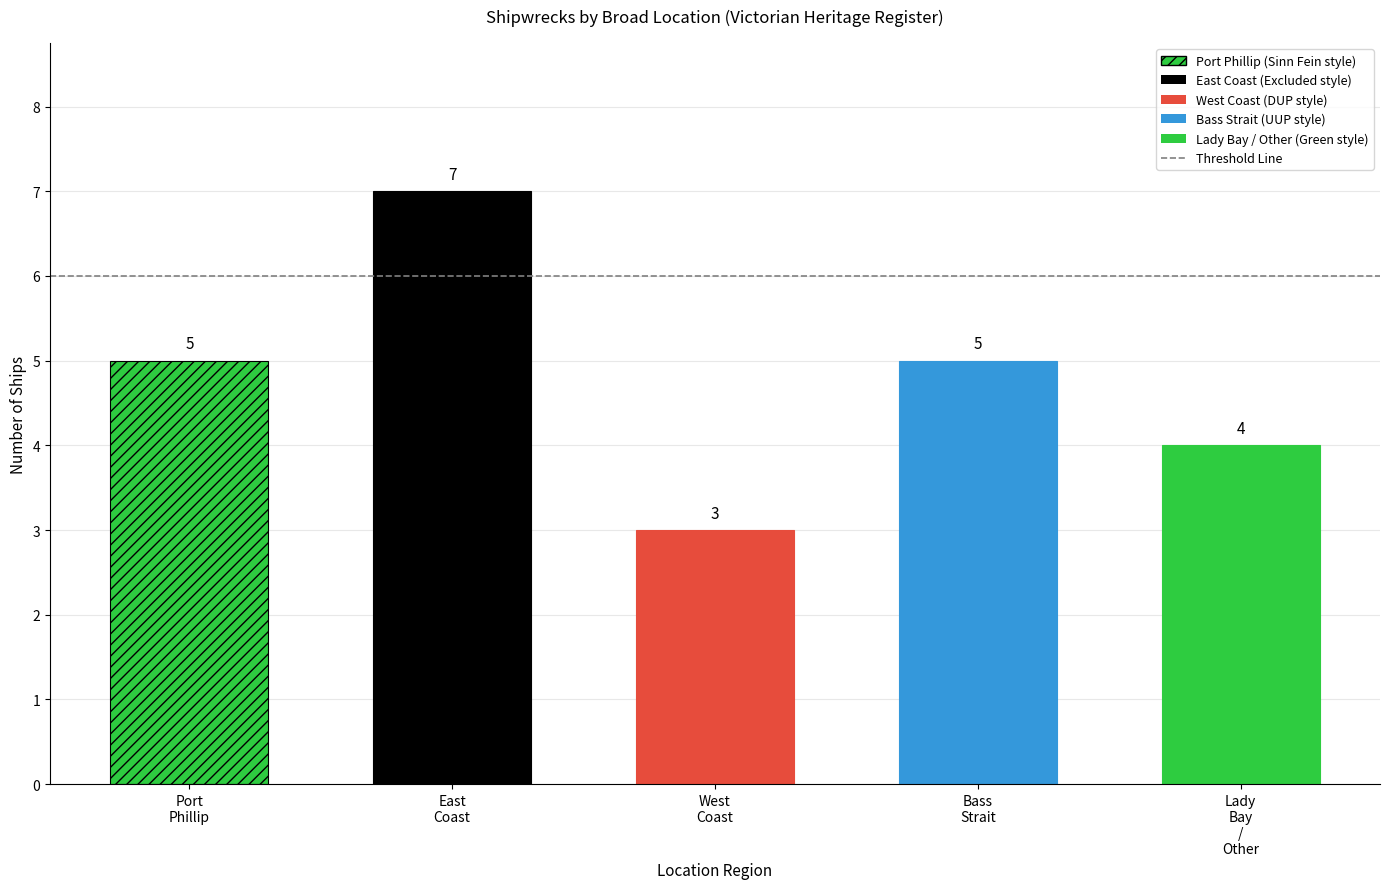

Which series has the largest range (max minus min)?

Port Phillip